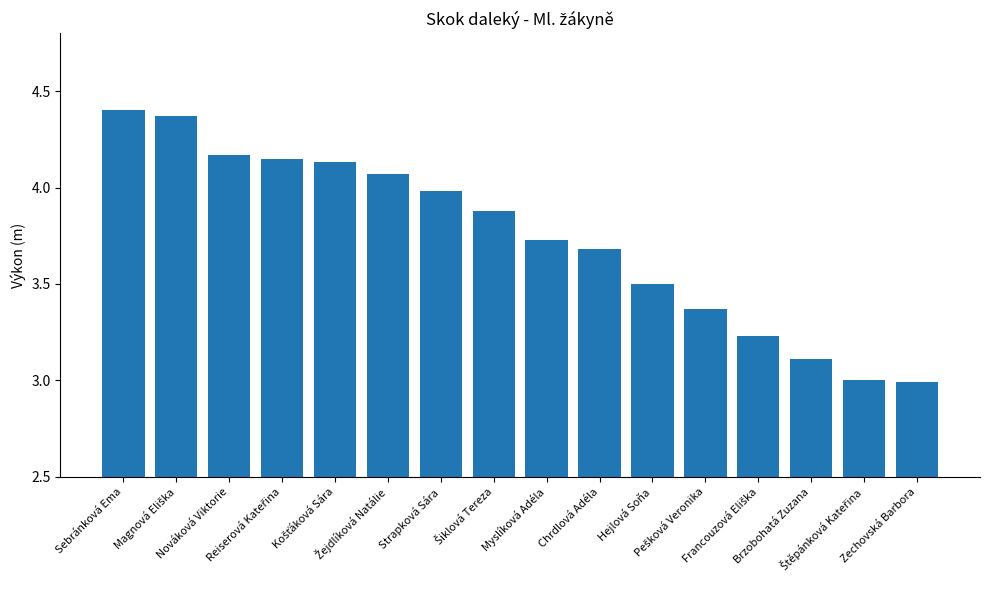

What is the value of the 11th bar from the left?

3.5